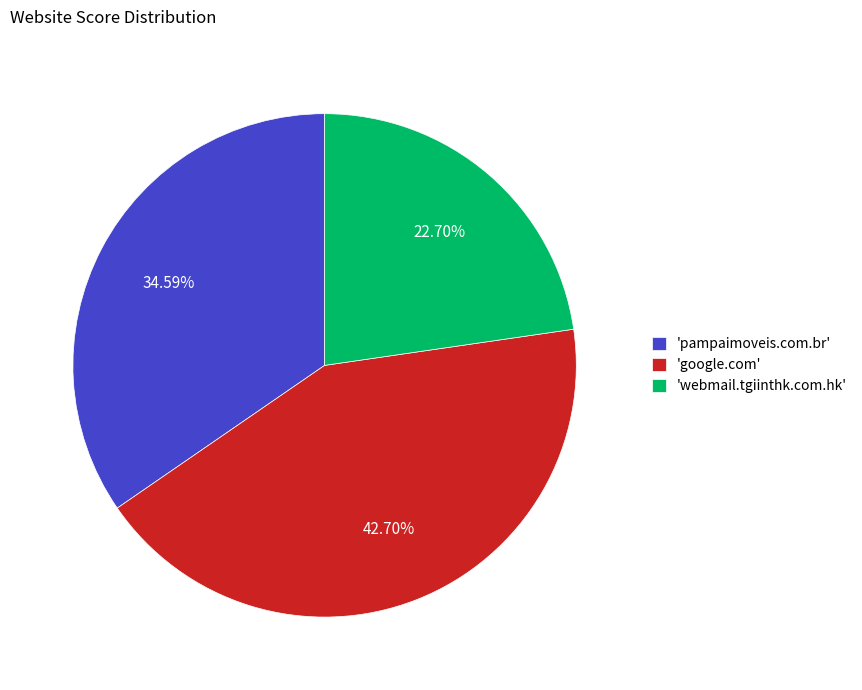

Combined, do 'pampaimoveis.com.br' and 'google.com' account for over 50%?

Yes